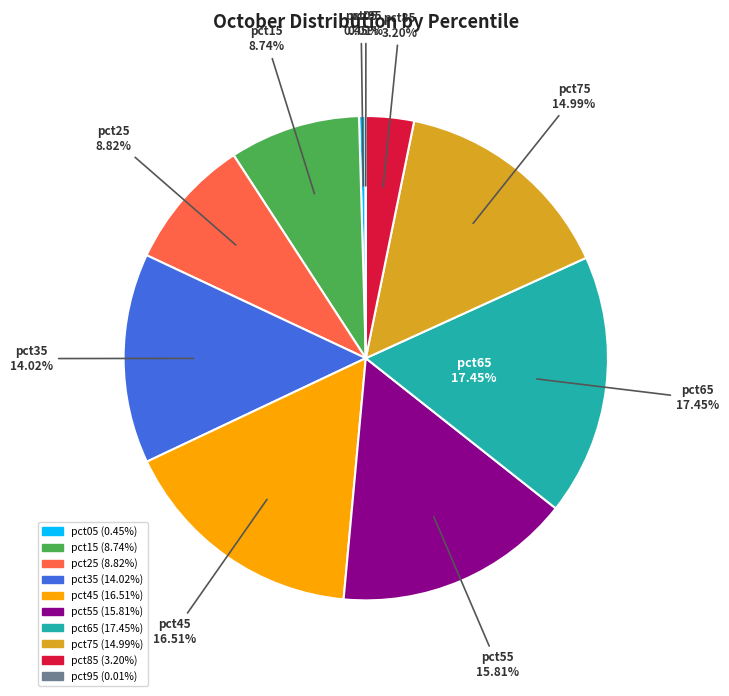

Combined, what portion of the pie is pct85 and pct05?

3.6%